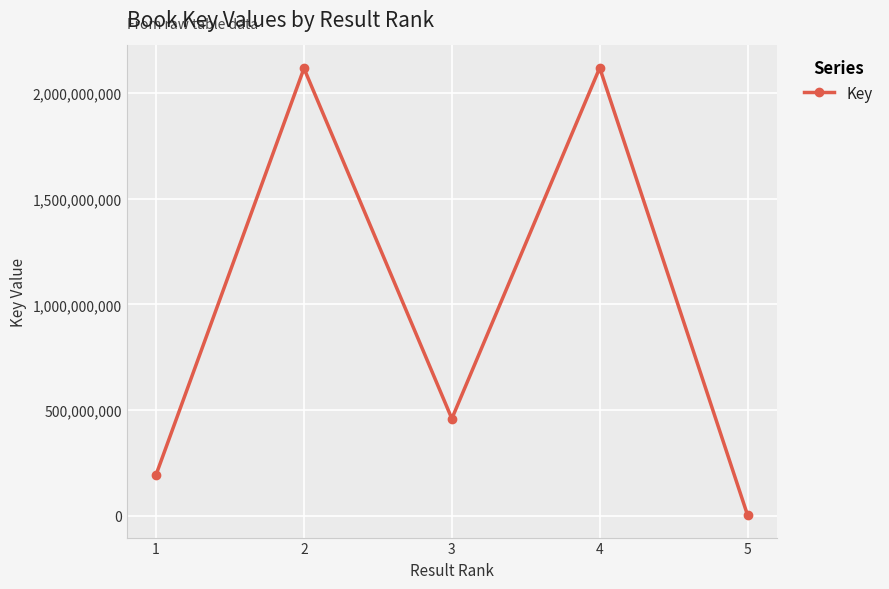

Which category has the lowest value across all series?

5